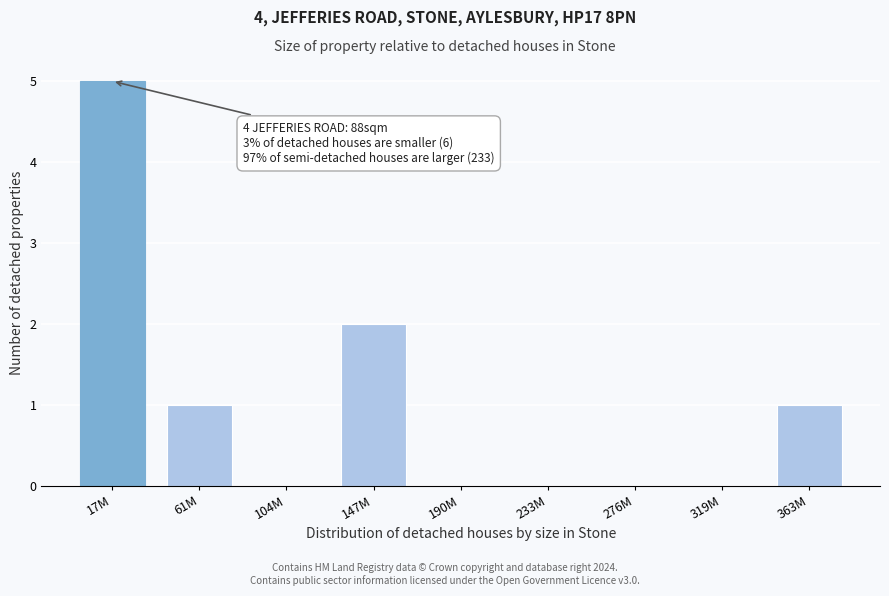

Reading right to left, what are all the values shown in this chart?

363M=1	319M=0	276M=0	233M=0	190M=0	147M=2	104M=0	61M=1	17M=5